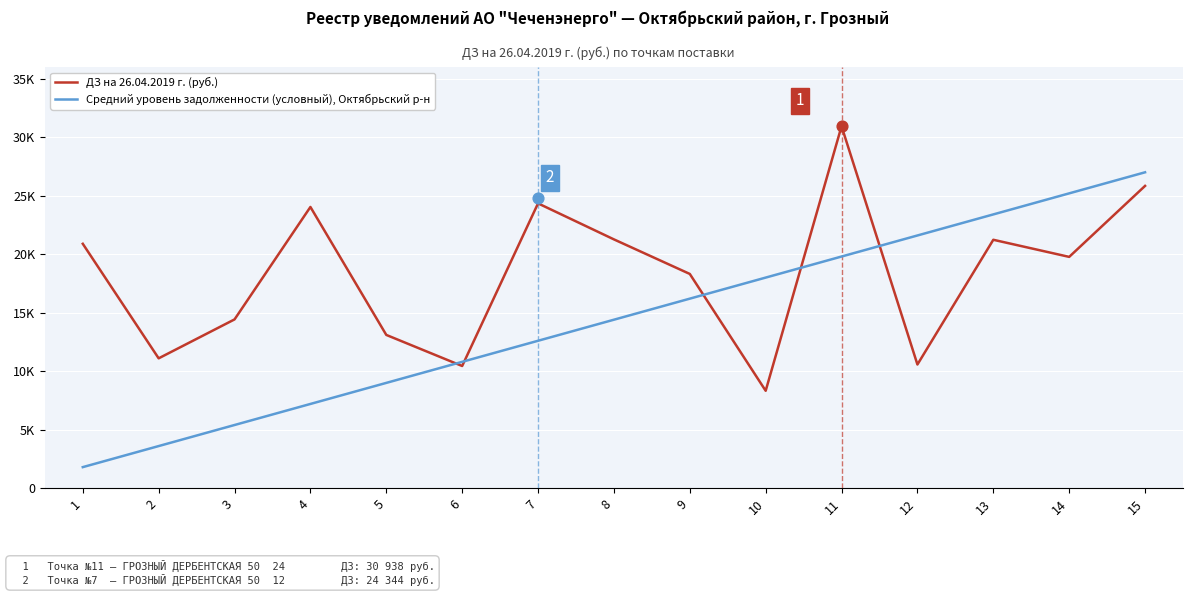

Is the value of ДЗ на 26.04.2019 г. (руб.) at 9 greater than the value of Средний уровень задолженности (условный), Октябрьский р-н at 11?

No